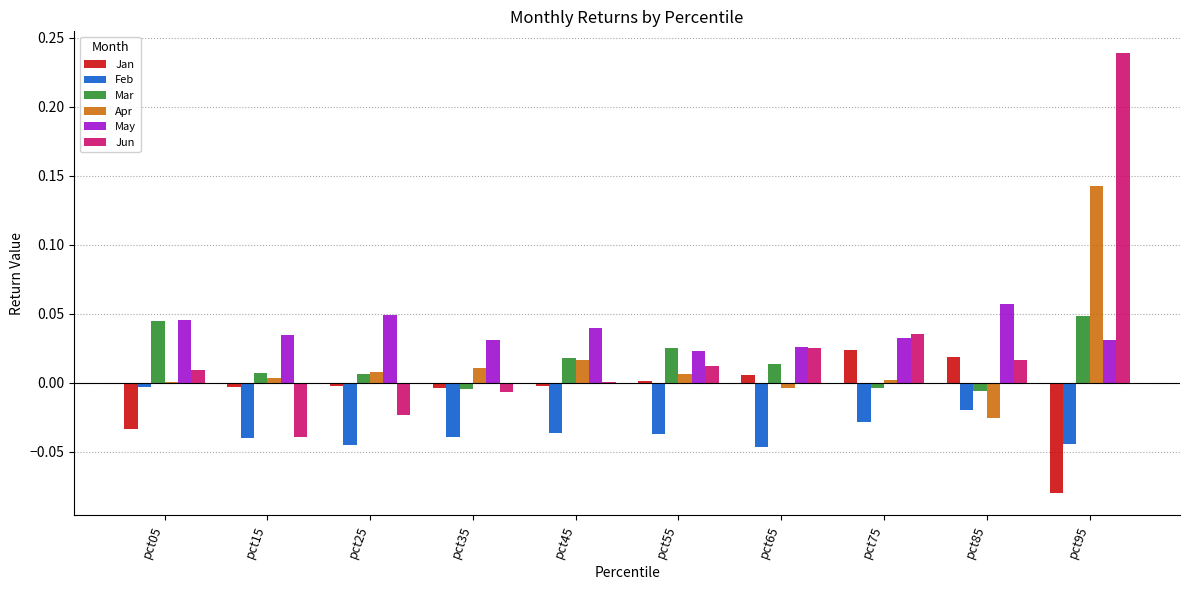

The value of Feb at pct65 is -0.1. True or false?

False